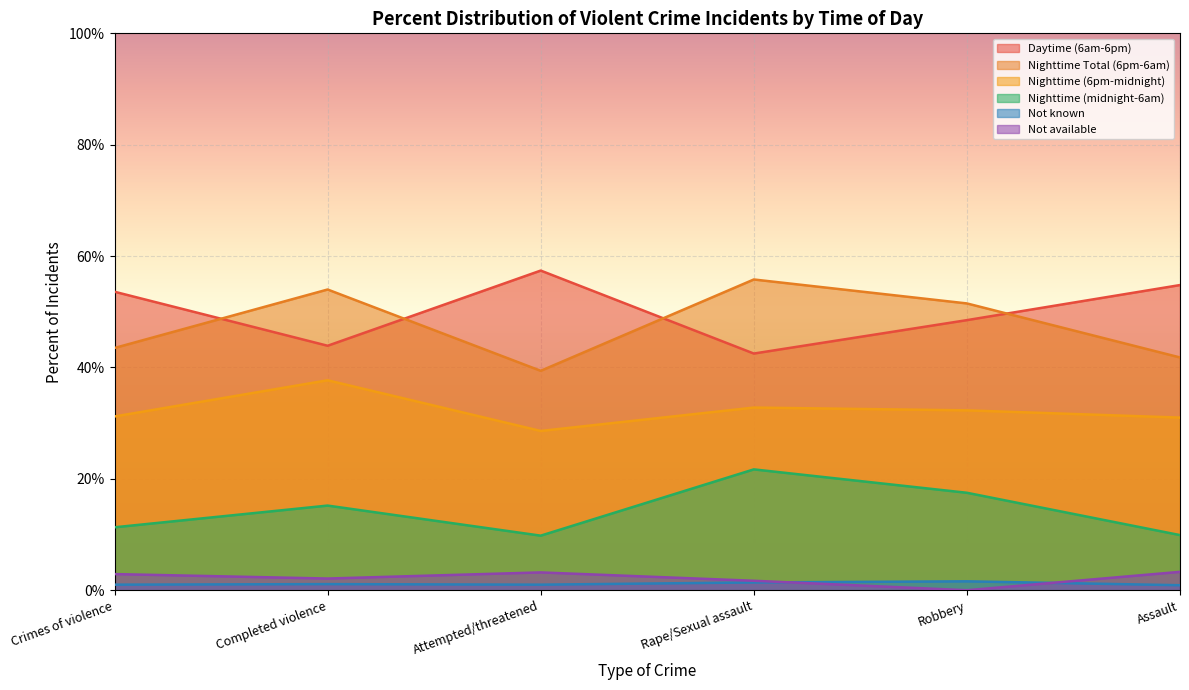

Reading left to right, what are all the values shown in this chart?

Daytime (6am-6pm): 53.6	43.9	57.4	42.5	48.5	54.8
Nighttime Total (6pm-6am): 43.5	54.0	39.4	55.8	51.5	41.8
Nighttime (6pm-midnight): 31.2	37.7	28.6	32.8	32.3	31.0
Nighttime (midnight-6am): 11.3	15.2	9.8	21.7	17.5	9.9
Not known: 1.0	1.1	1.0	1.4	1.6	0.9
Not available: 2.9	2.1	3.2	1.7	0.0	3.3